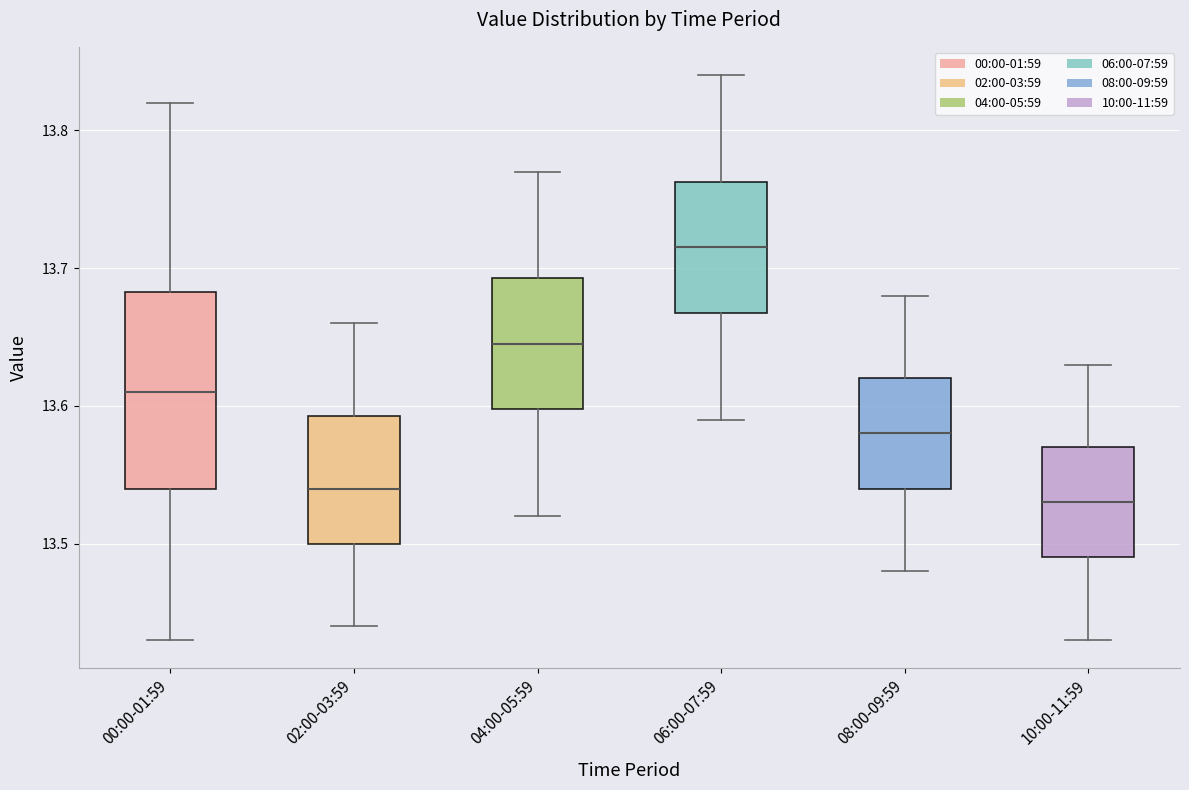

Reading left to right, read every box against the y-axis: the position of its median line, the range the box covers, and the ends of its whiskers. The values are not printed on the chart, so give them approximately, as read against the axis.

00:00-01:59: median 13.61, box 13.54 to 13.68, whiskers 13.43 to 13.82
02:00-03:59: median 13.54, box 13.50 to 13.59, whiskers 13.44 to 13.66
04:00-05:59: median 13.65, box 13.60 to 13.69, whiskers 13.52 to 13.77
06:00-07:59: median 13.72, box 13.67 to 13.76, whiskers 13.59 to 13.84
08:00-09:59: median 13.58, box 13.54 to 13.62, whiskers 13.48 to 13.68
10:00-11:59: median 13.53, box 13.49 to 13.57, whiskers 13.43 to 13.63